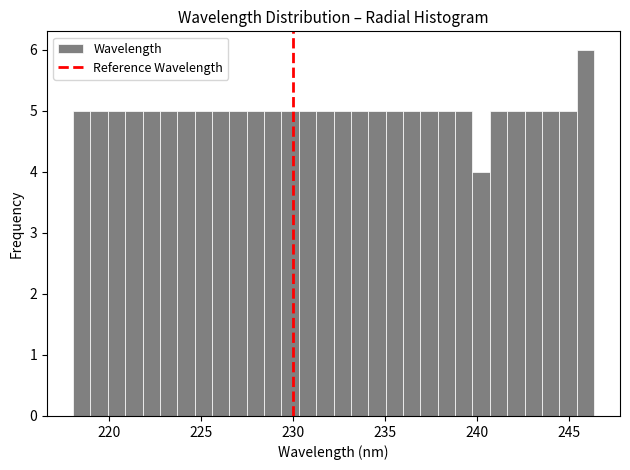

Around what value on the x-axis is the tallest bar? Give the approximate position of its centre, as read against the axis.

246.0